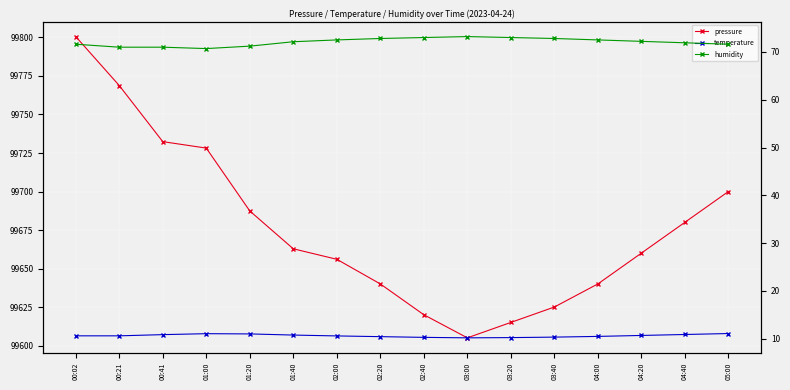

What is the label of the 10th point from the left?

03:00